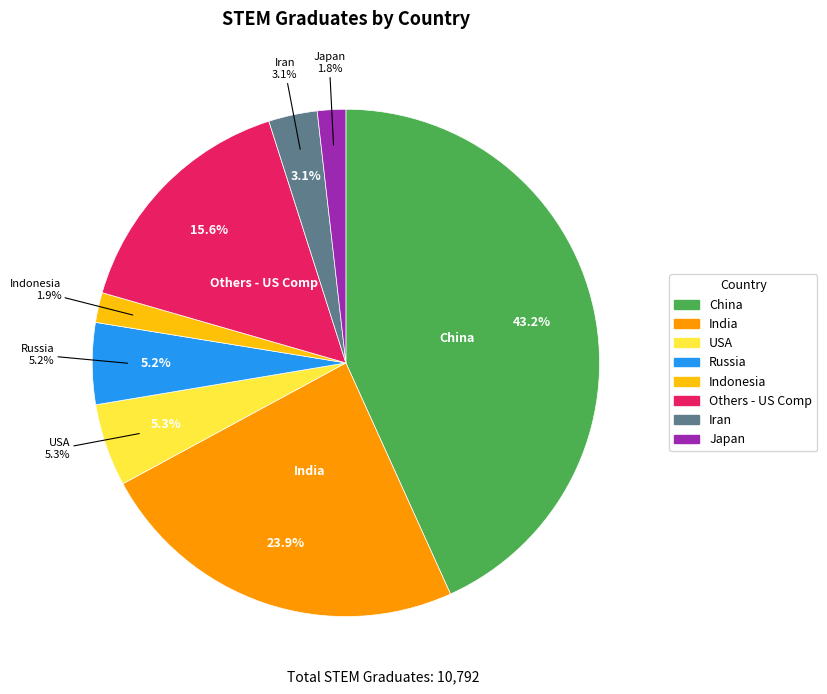

Rank the categories by value from lowest to highest.

Japan, Indonesia, Iran, Russia, USA, Others - US Comp, India, China